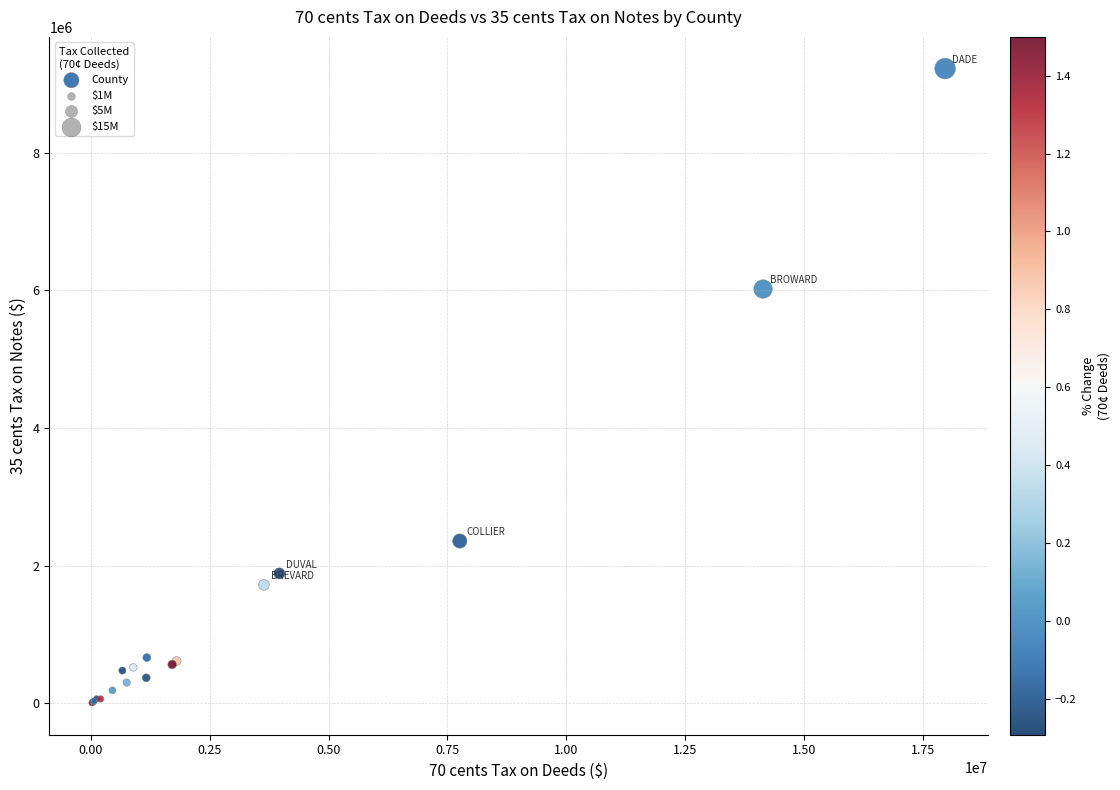

What Y value in the scatter plot is closest to 4614223?

6020148.8